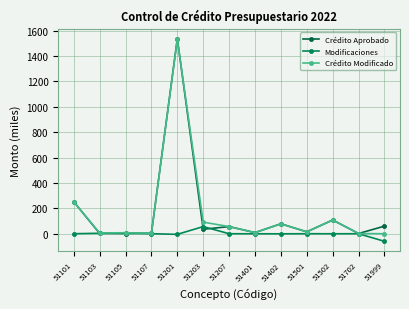

Does the chart display data point markers on the line(s)?

Yes